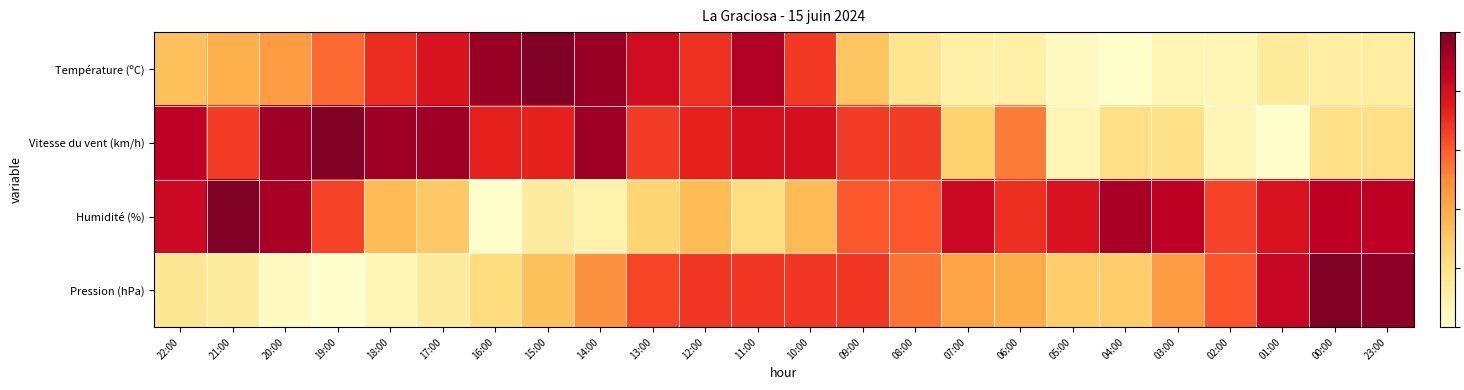

Rank the series by their maximum value, from highest to lowest.

Température (ºC), Vitesse du vent (km/h), Humidité (%), Pression (hPa)